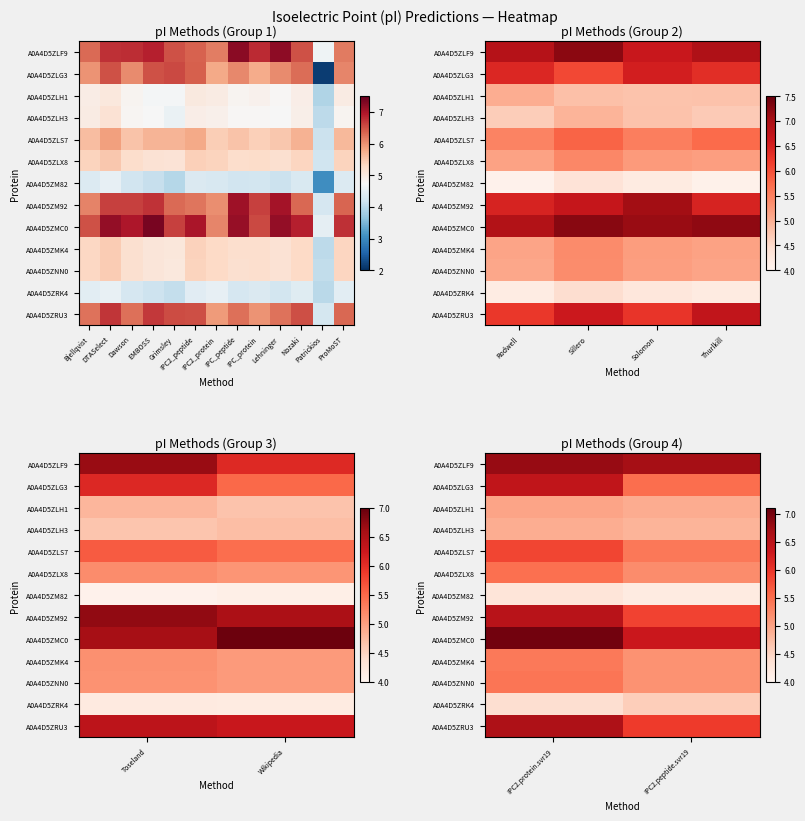

True or false: A0A4D5ZLG3 has a value of 6.4 at IPC2.protein.svr19.

True